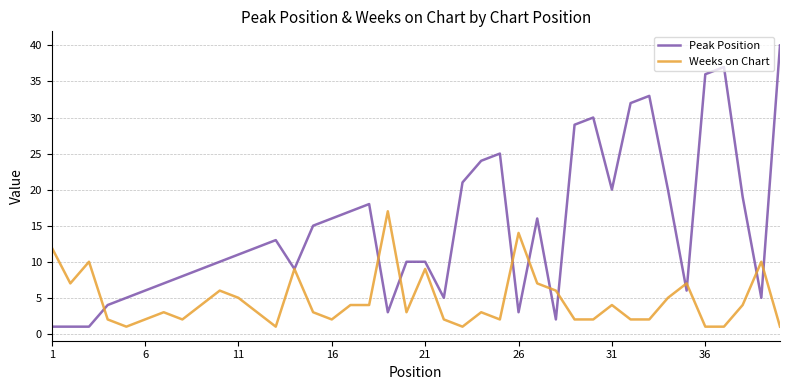

List the series in order of their overall mean, highest first.

Peak Position, Weeks on Chart